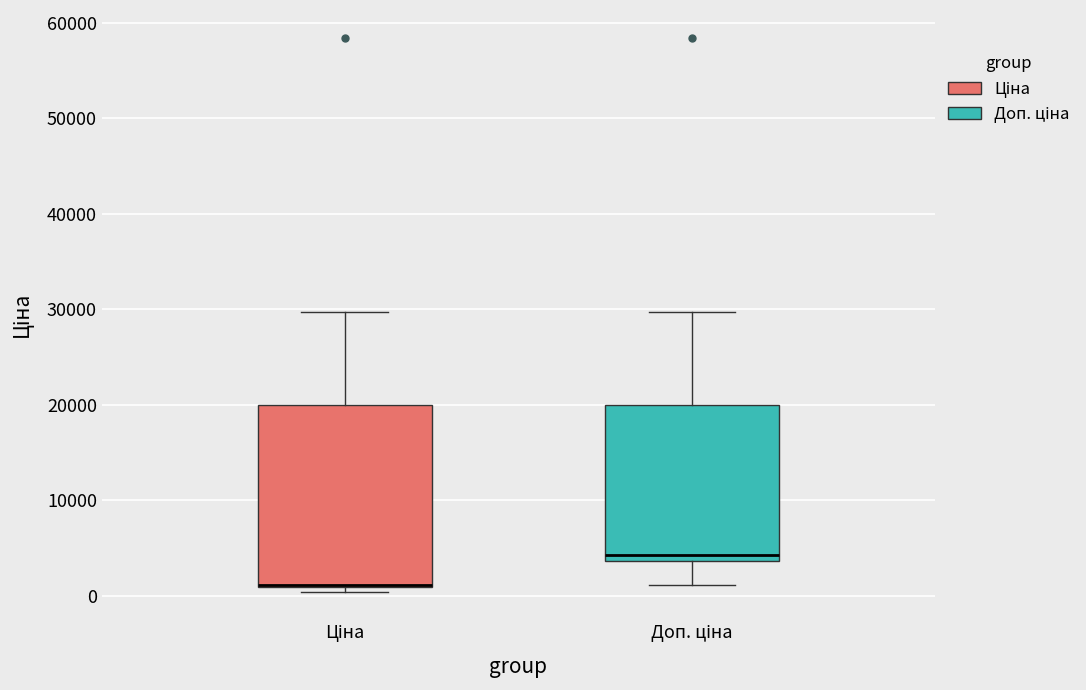

Where is the lower edge of the box for Ціна on the y-axis? The values are not printed on the chart, so give them approximately, as read against the axis.

1000